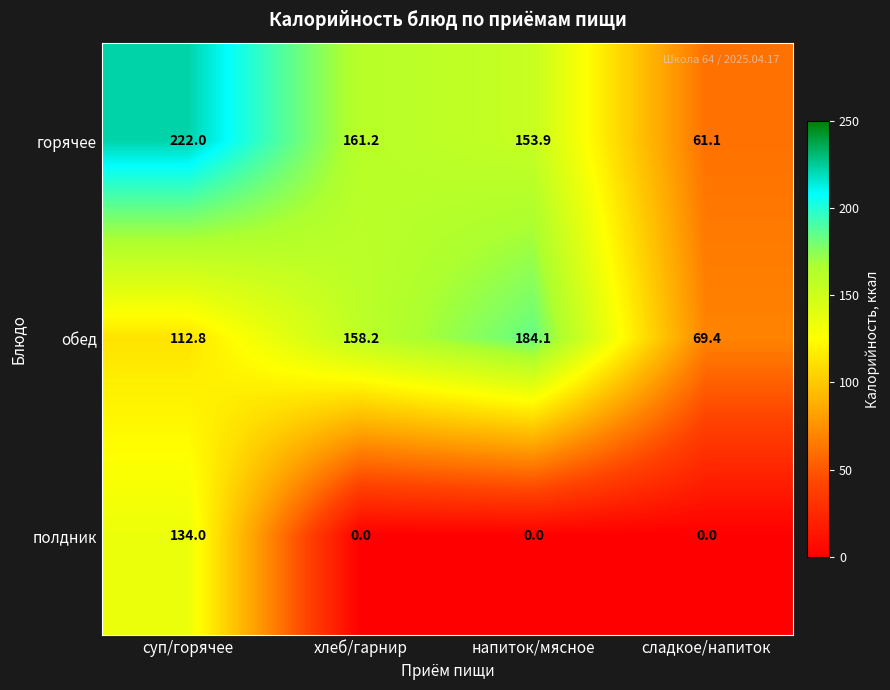

Which category has the highest value across all series?

суп/горячее